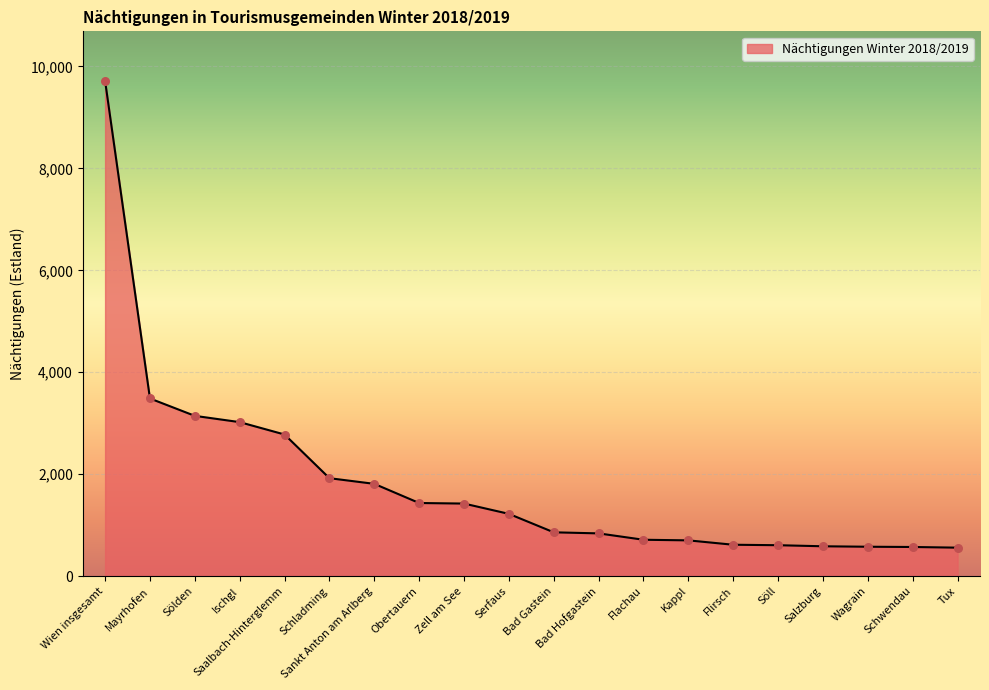

Approximately how many times larger is the value at Tux compared to Schladming?

0.3